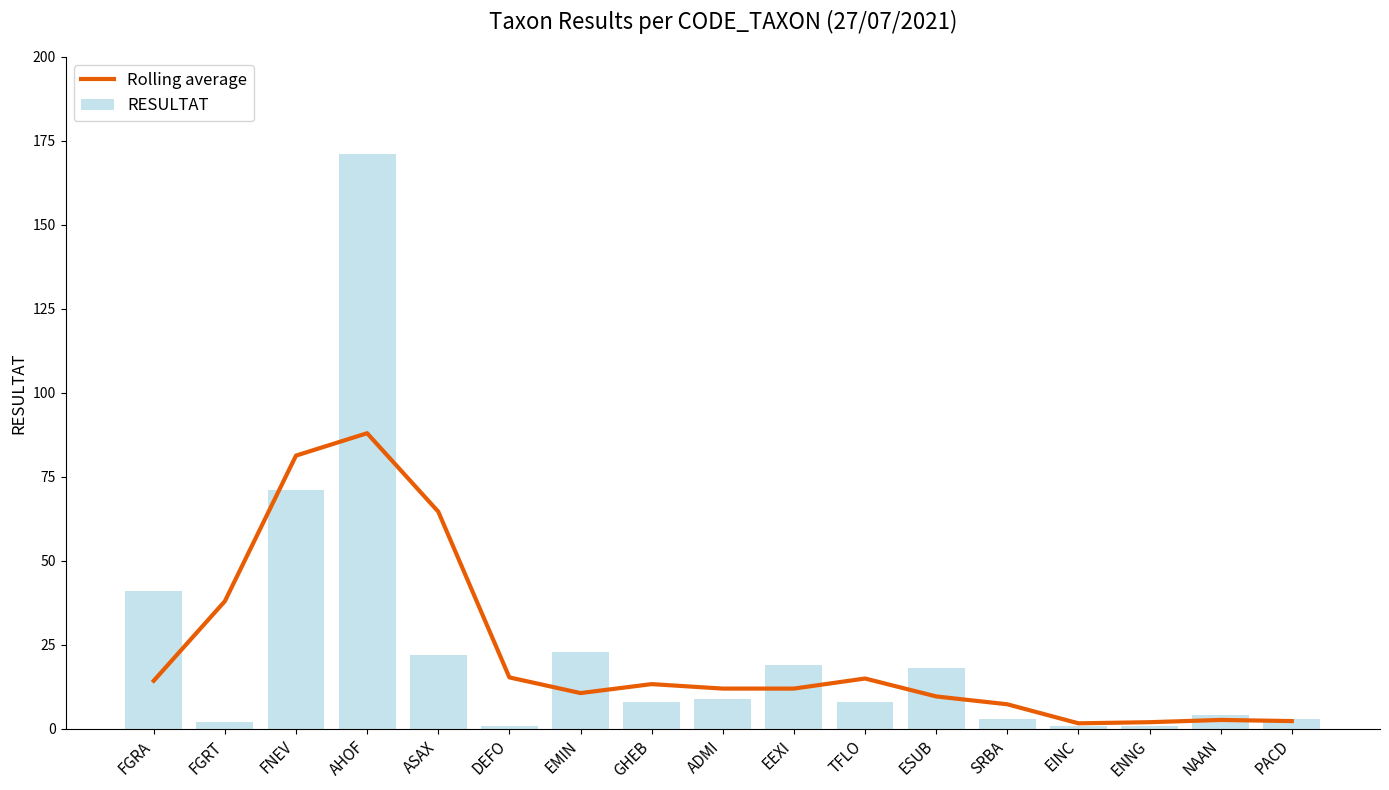

What is the difference between the maximum and minimum values in the Rolling average series?

86.3